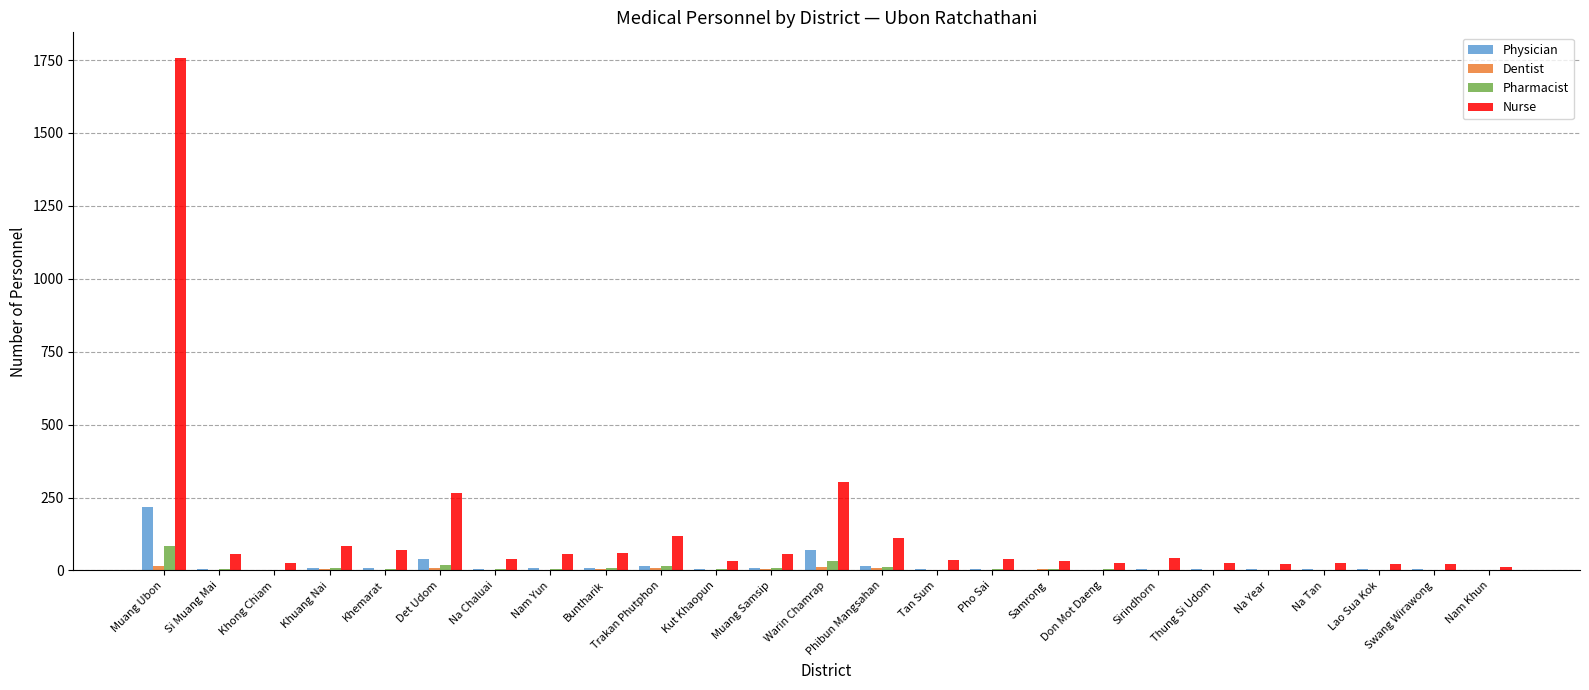

True or false: Nurse has a value of 117 at Trakan Phutphon.

True